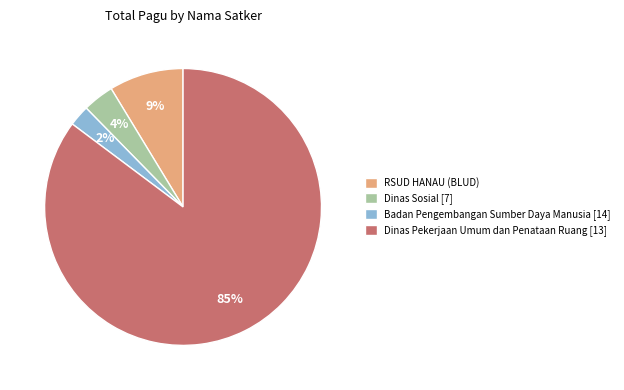

What is the smallest slice in the pie chart?

Badan Pengembangan Sumber Daya Manusia [14]